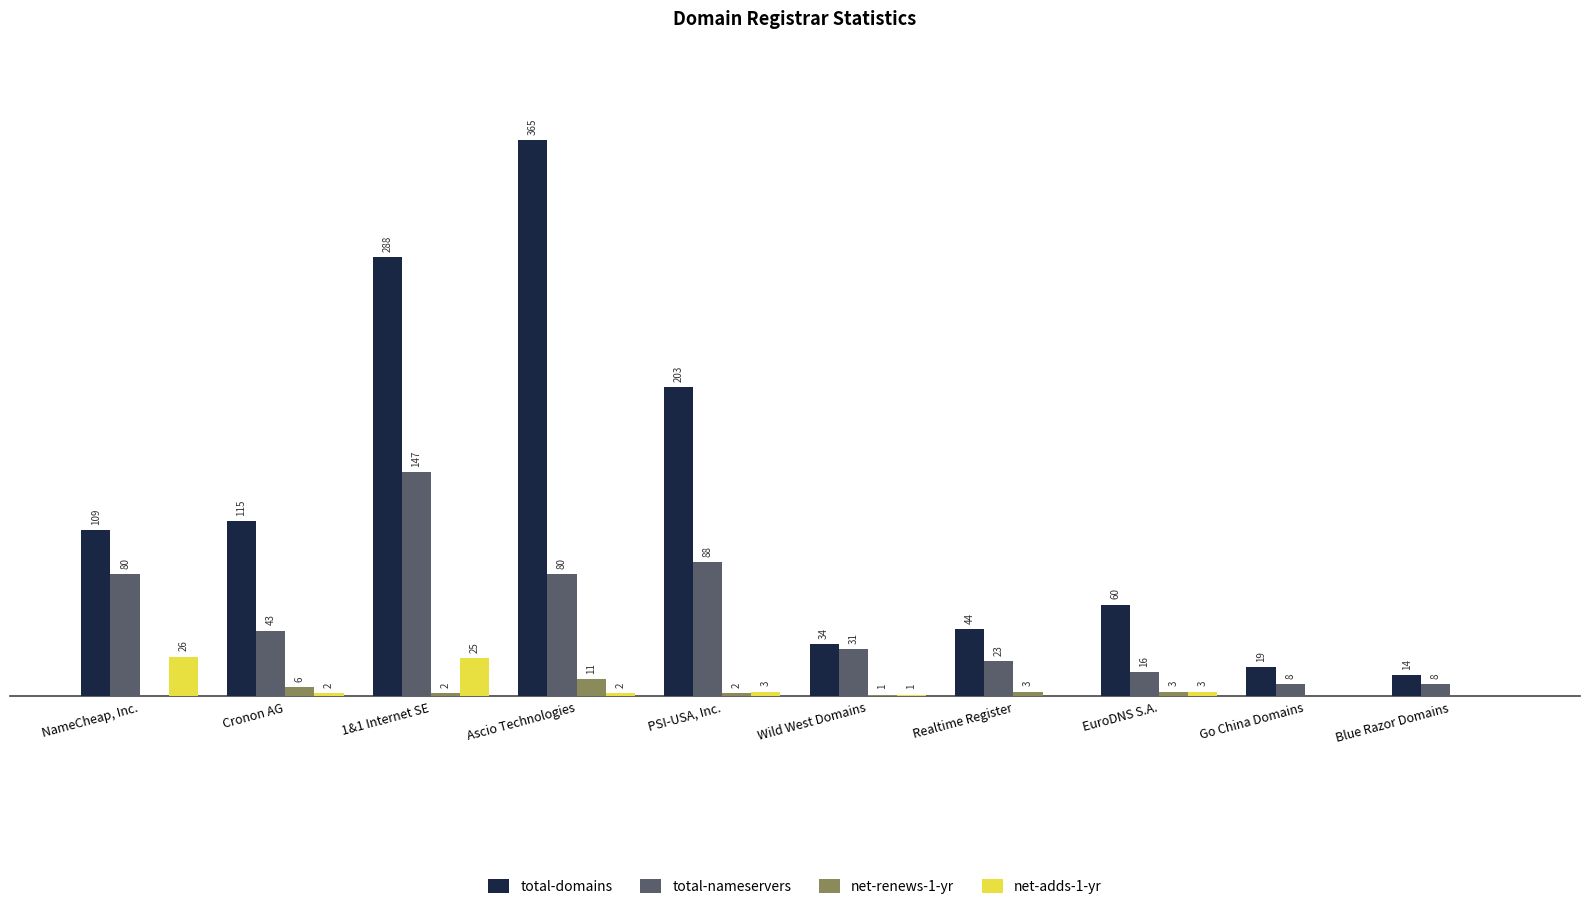

Which series changed the most between Cronon AG and PSI-USA, Inc.?

total-domains